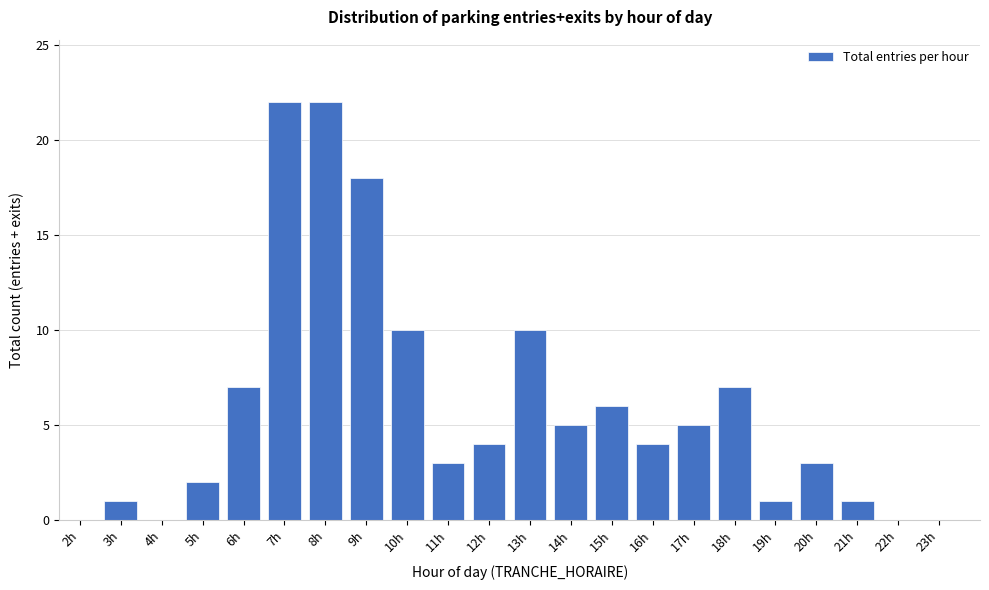

Reading left to right, extract all data points from this chart.

2h=0	3h=1	4h=0	5h=2	6h=7	7h=22	8h=22	9h=18	10h=10	11h=3	12h=4	13h=10	14h=5	15h=6	16h=4	17h=5	18h=7	19h=1	20h=3	21h=1	22h=0	23h=0